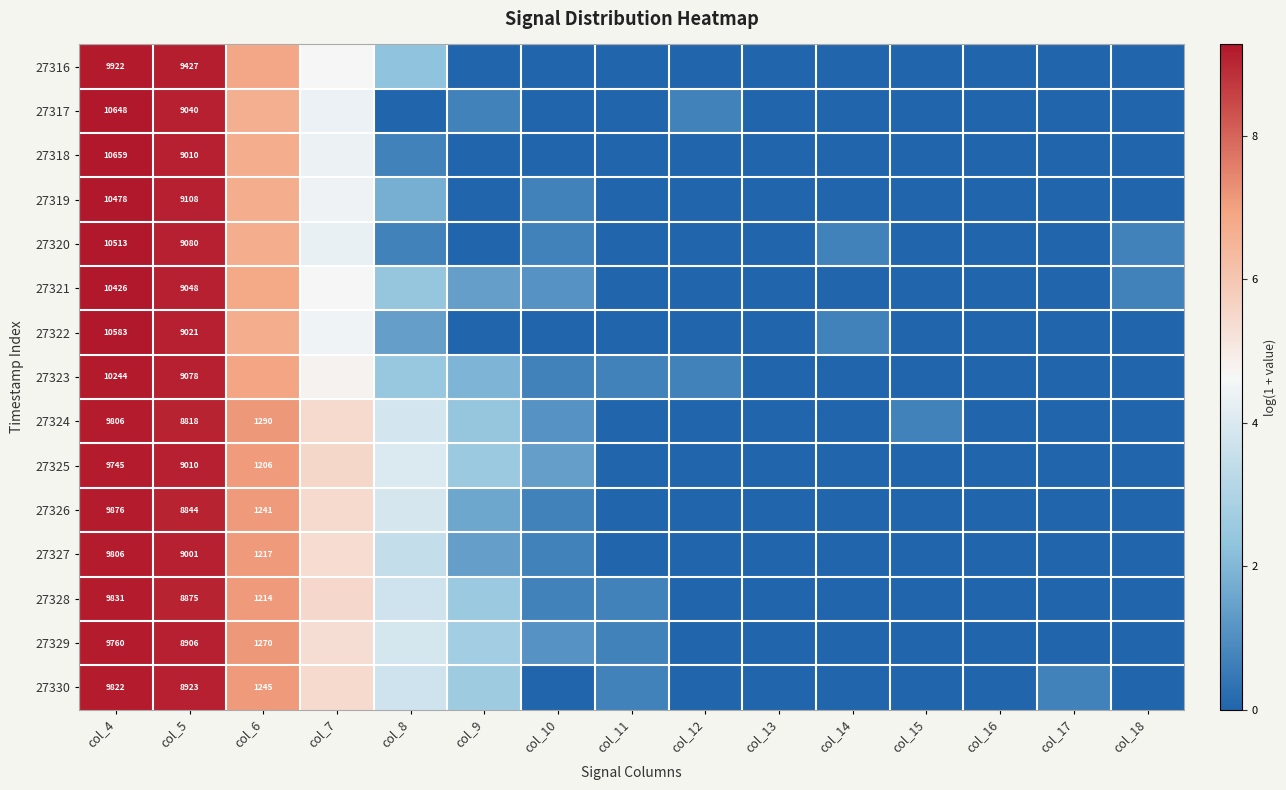

Is the value of 27328 at col_12 greater than the value of 27323 at col_16?

No